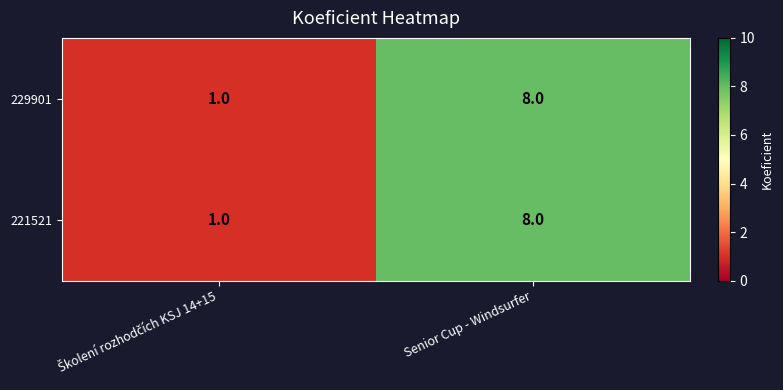

What is the sum of all 229901 values?

9